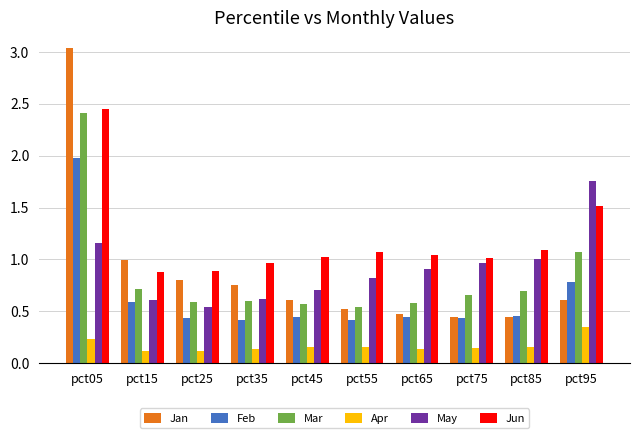

What is the difference between the second highest and second lowest values in the May series?

0.6